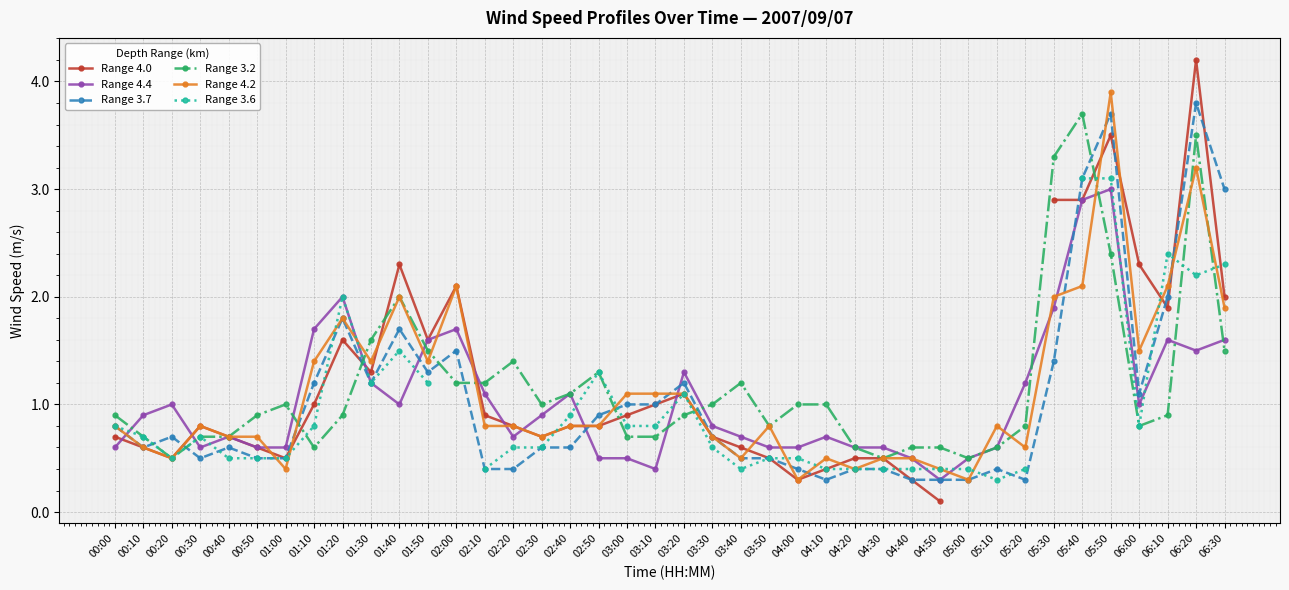

What are all the series names shown in the legend?

Range 4.0, Range 4.4, Range 3.7, Range 3.2, Range 4.2, Range 3.6